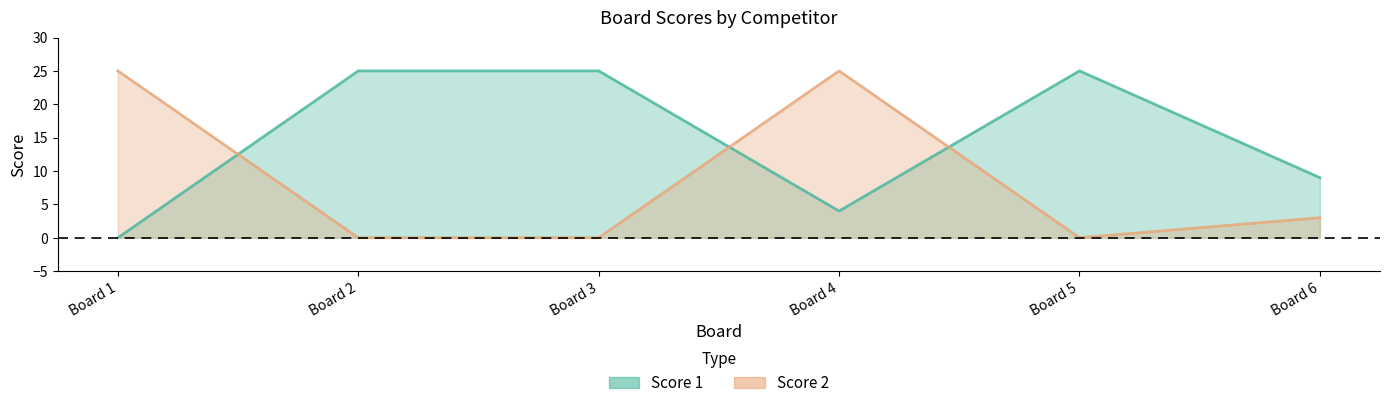

After their last crossing, which series has the higher values: Score 1 or Score 2?

Score 1